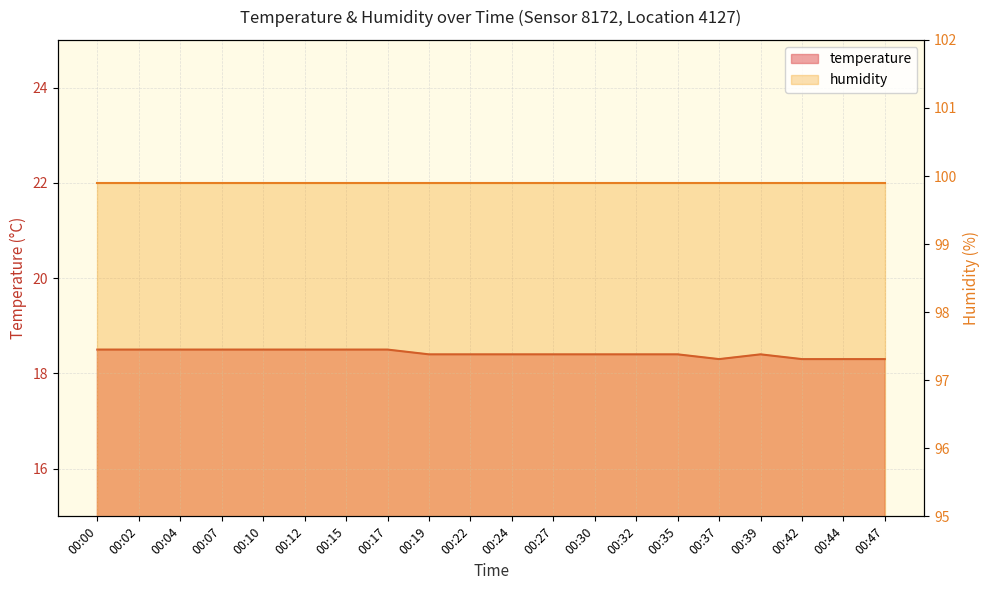

The value at 00:32 is 18.4. True or false?

True